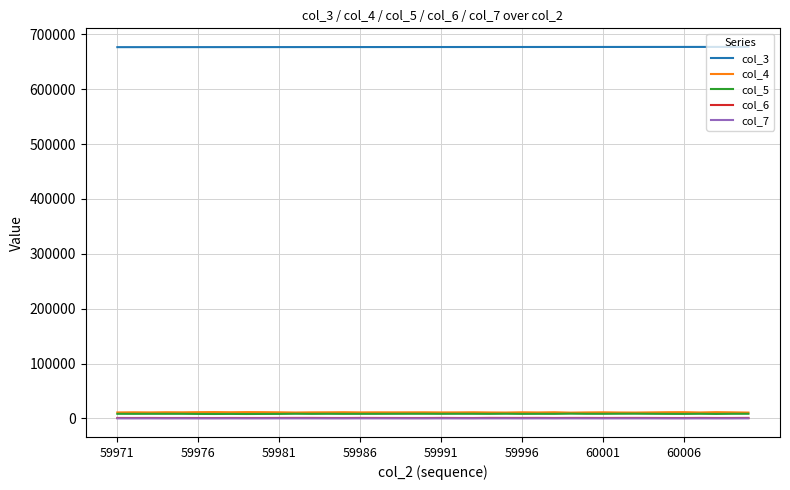

At how many categories does at least one series exceed 619083?

40